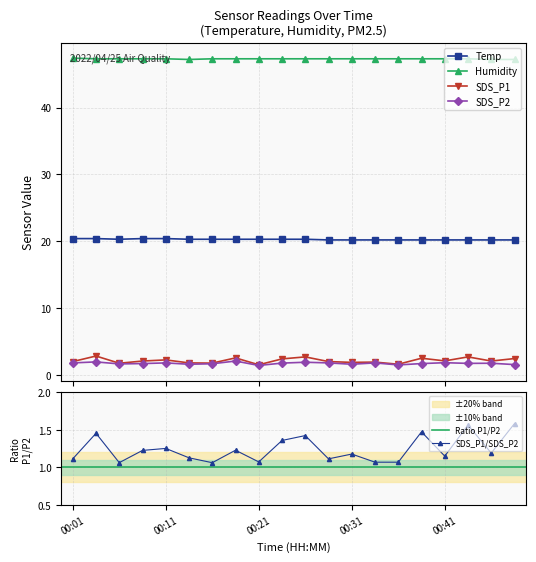

What is the average value of the Temp series?

20.3